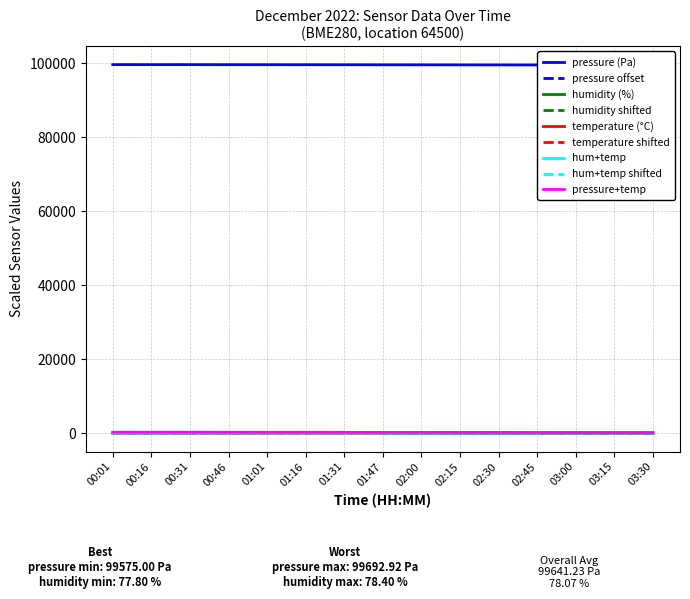

At which category does pressure reach its first local peak?

00:31